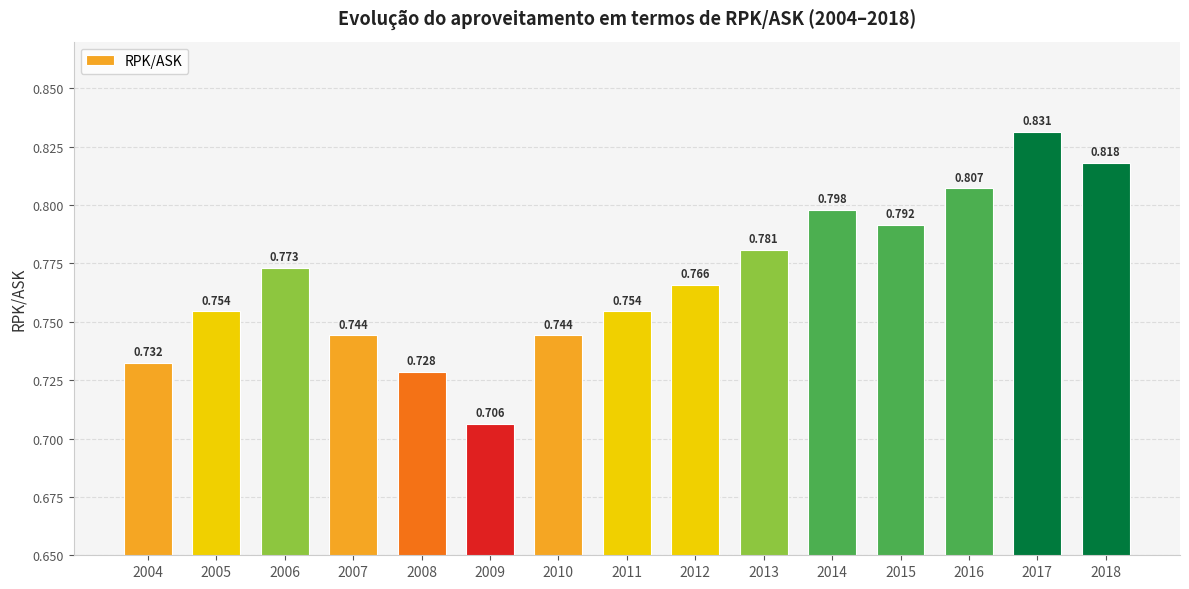

Which has a higher value, 2016 or 2013?

2016